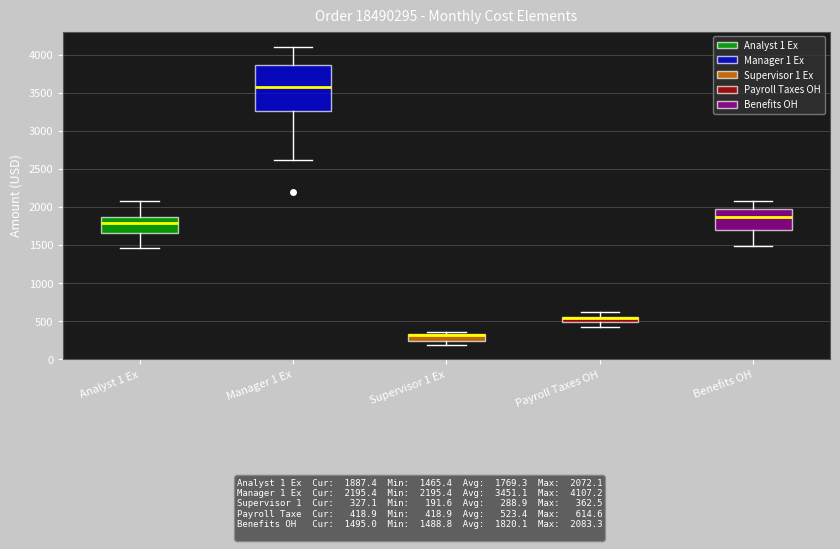

Comparing the boxes themselves (not the whiskers), which one is the tallest?

Manager 1 Ex